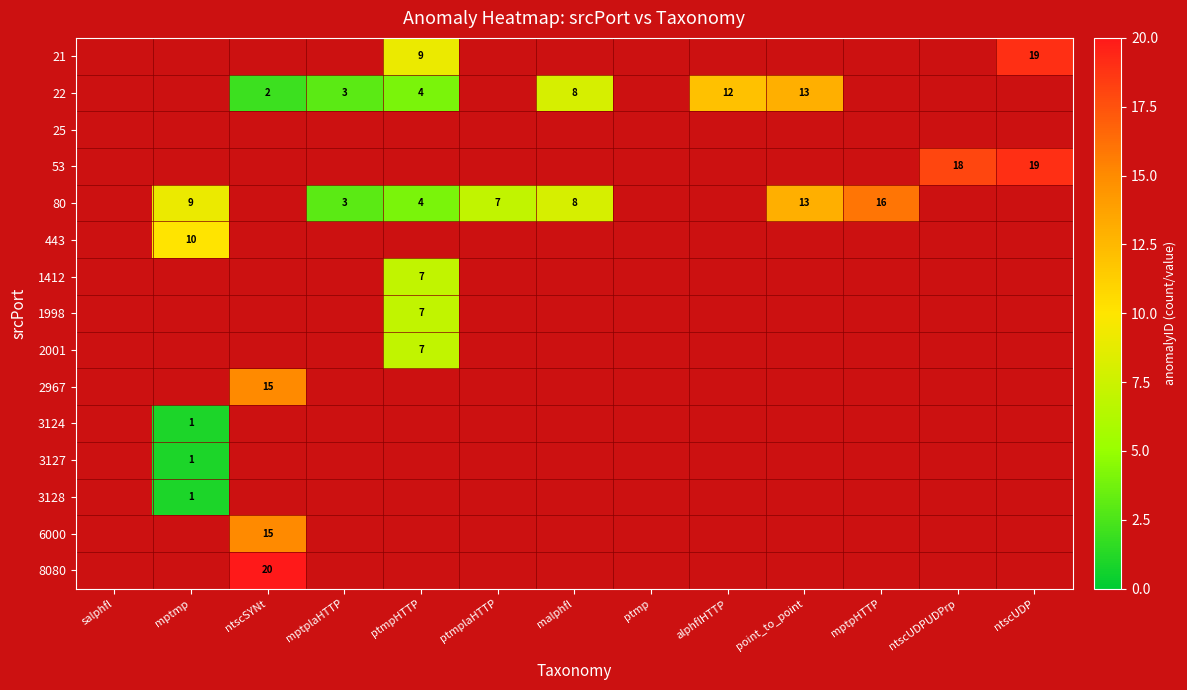

Is the value of 22 at ptmplaHTTP greater than the value of 21 at mptpHTTP?

No